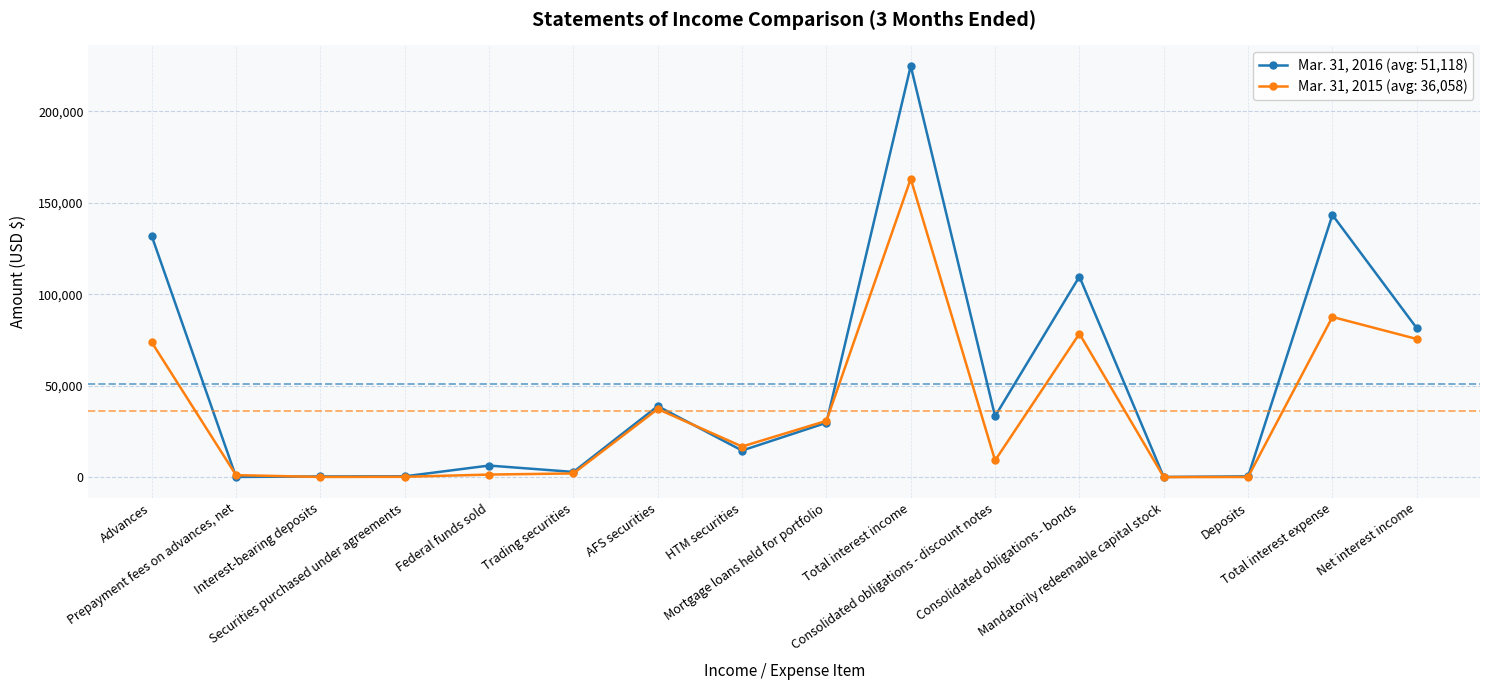

How many values in the Mar. 31, 2015 (avg: 36,058) series are below 16703?

8